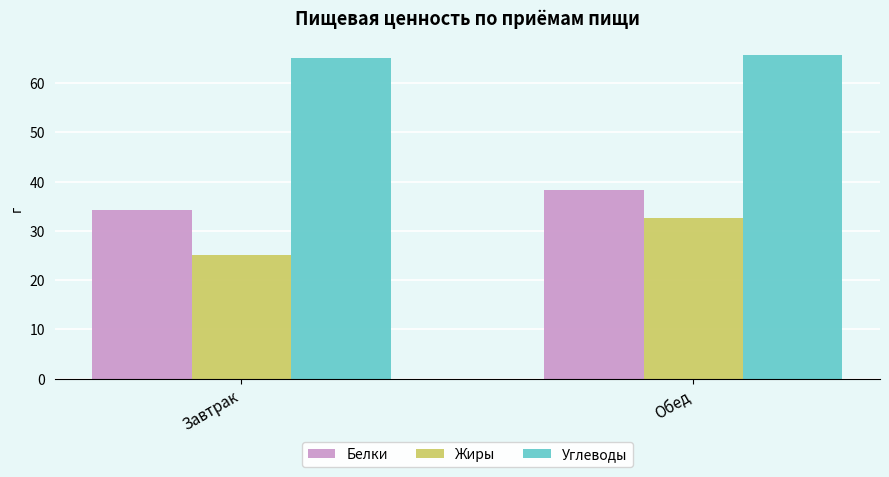

What is the total value across all series at Завтрак?

124.4